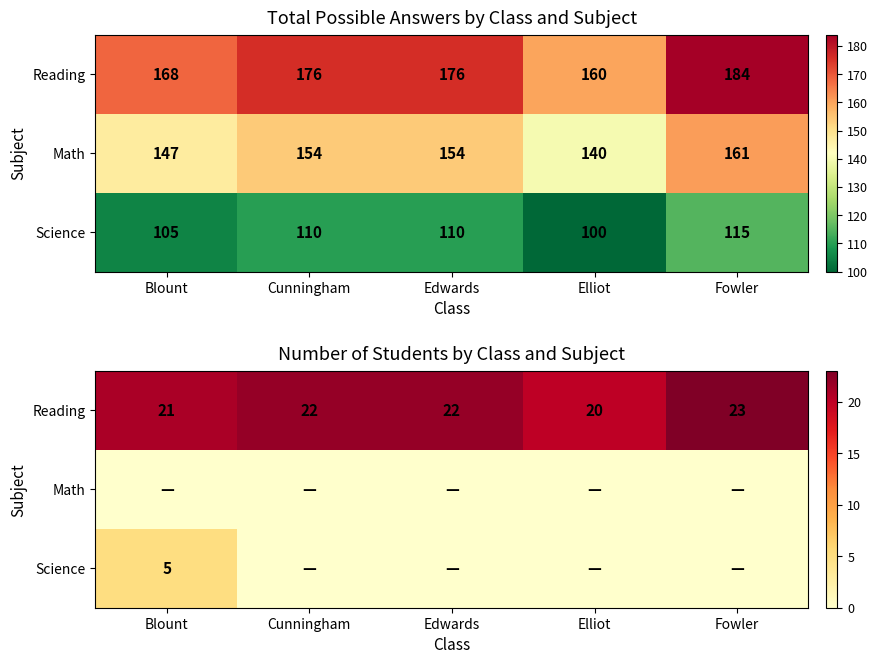

The Science series shows 3 at Elliot. True or false?

False